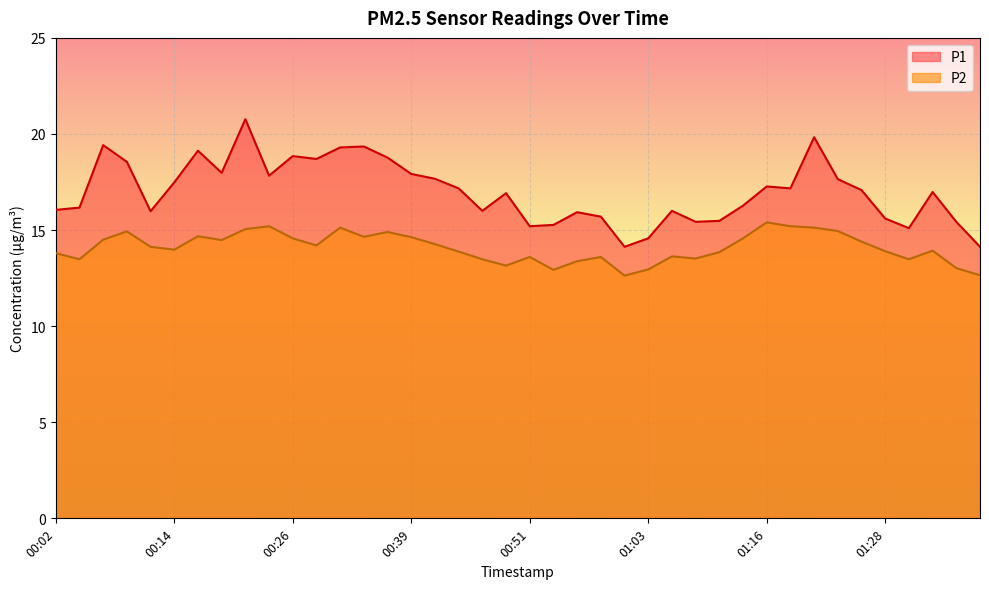

Is it true that P1 equals 19.4 at 00:34?

True